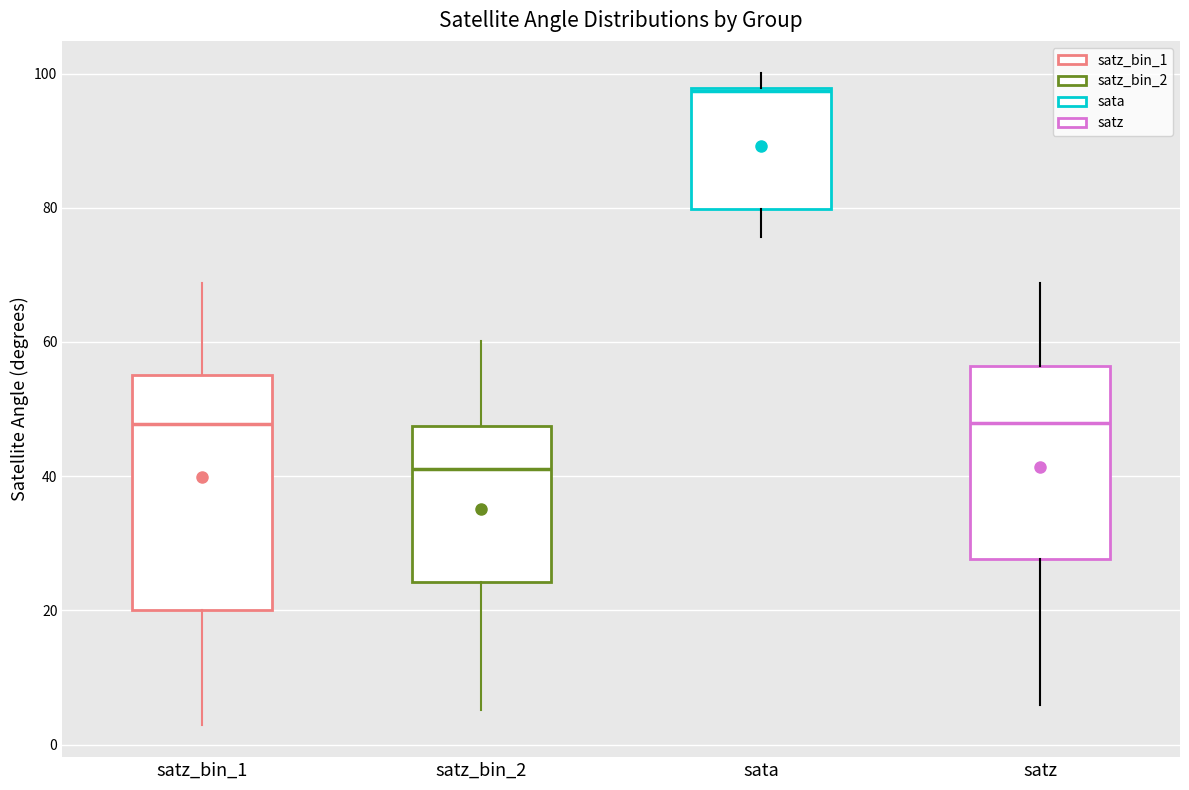

Reading left to right, transcribe this box plot: for each box, give where its median line is, the range the box spans, and where its two whiskers end, as read against the y-axis. The values are not printed on the chart, so give them approximately, as read against the axis.

satz_bin_1: median 48, box 20 to 56, whiskers 4 to 68
satz_bin_2: median 42, box 24 to 48, whiskers 6 to 60
sata: median 98, box 80 to 98, whiskers 76 to 100
satz: median 48, box 28 to 56, whiskers 6 to 68